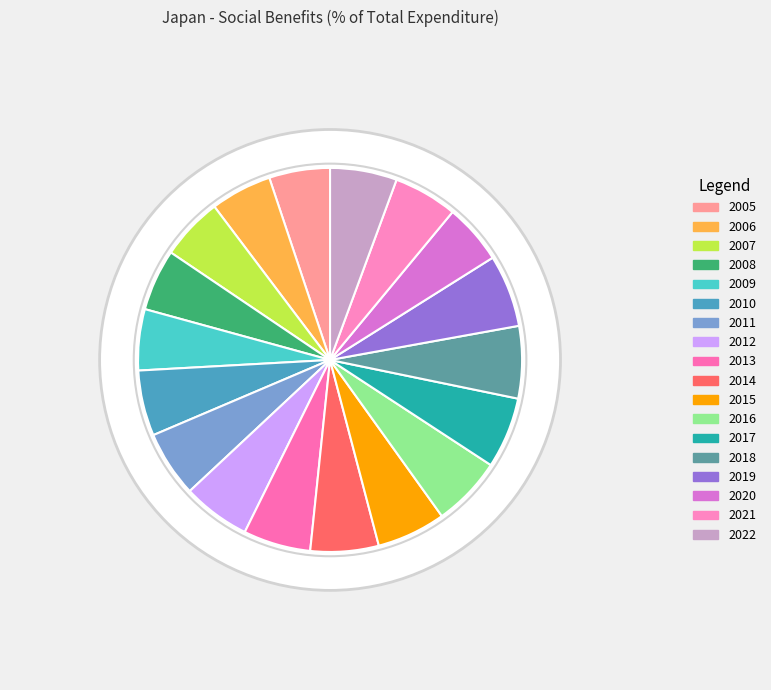

To the nearest percent, what is the difference between the largest and smallest slice percentages?

1%